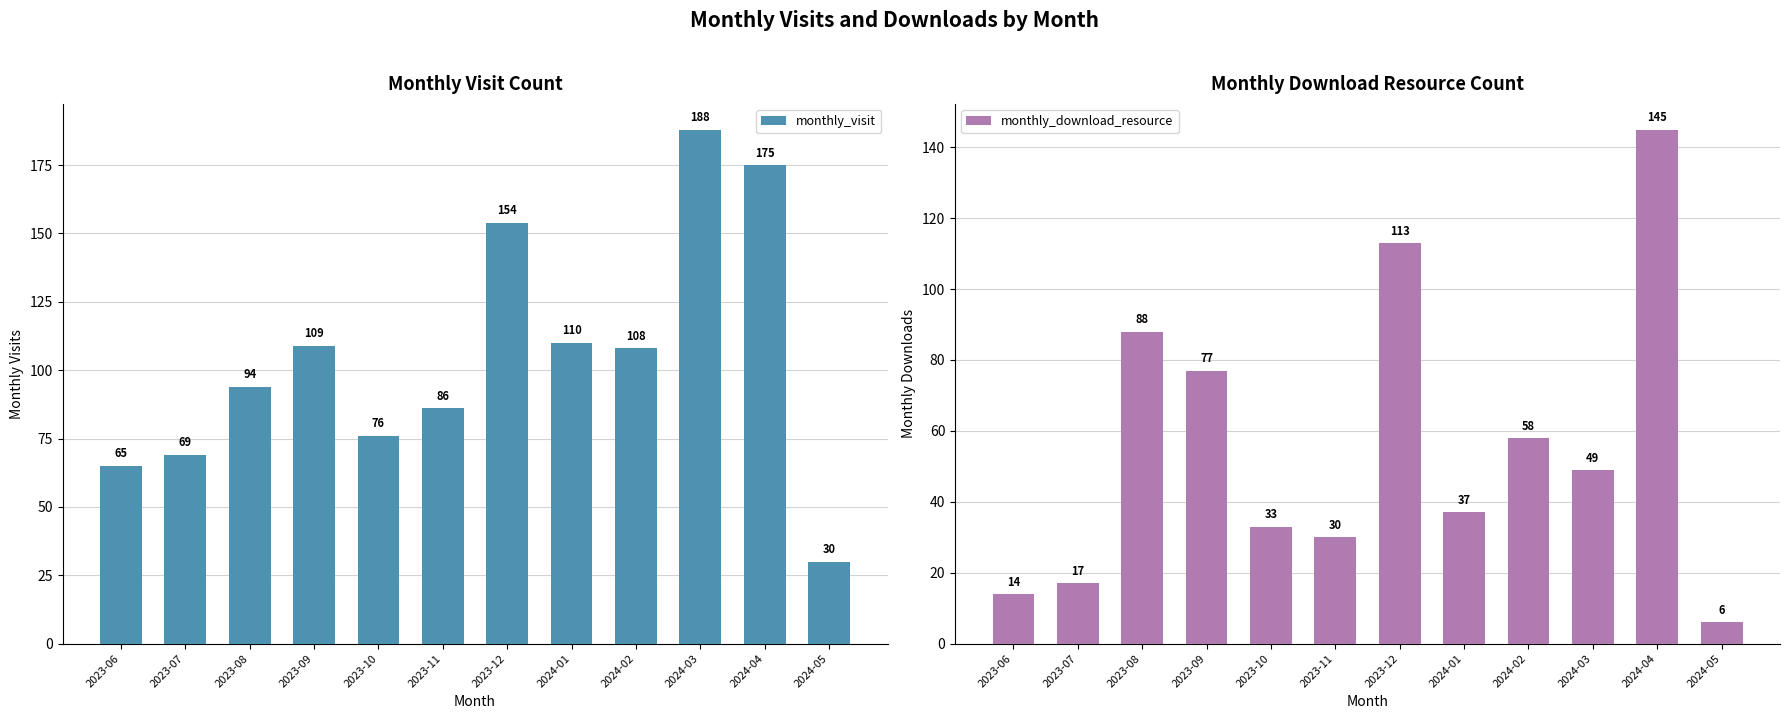

At which category does the chart reach its peak across all series?

2024-03